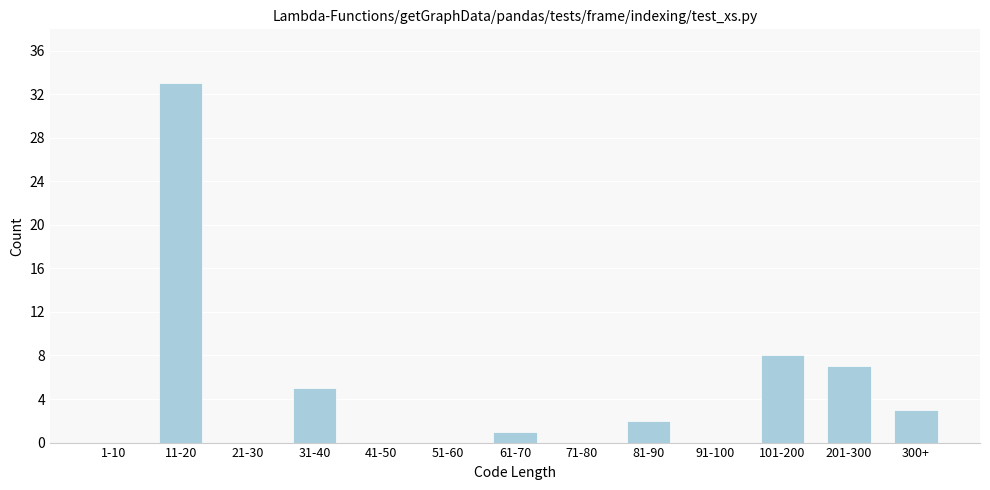

Reading left to right, extract all data points from this chart.

1-10=0	11-20=33	21-30=0	31-40=5	41-50=0	51-60=0	61-70=1	71-80=0	81-90=2	91-100=0	101-200=8	201-300=7	300+=3